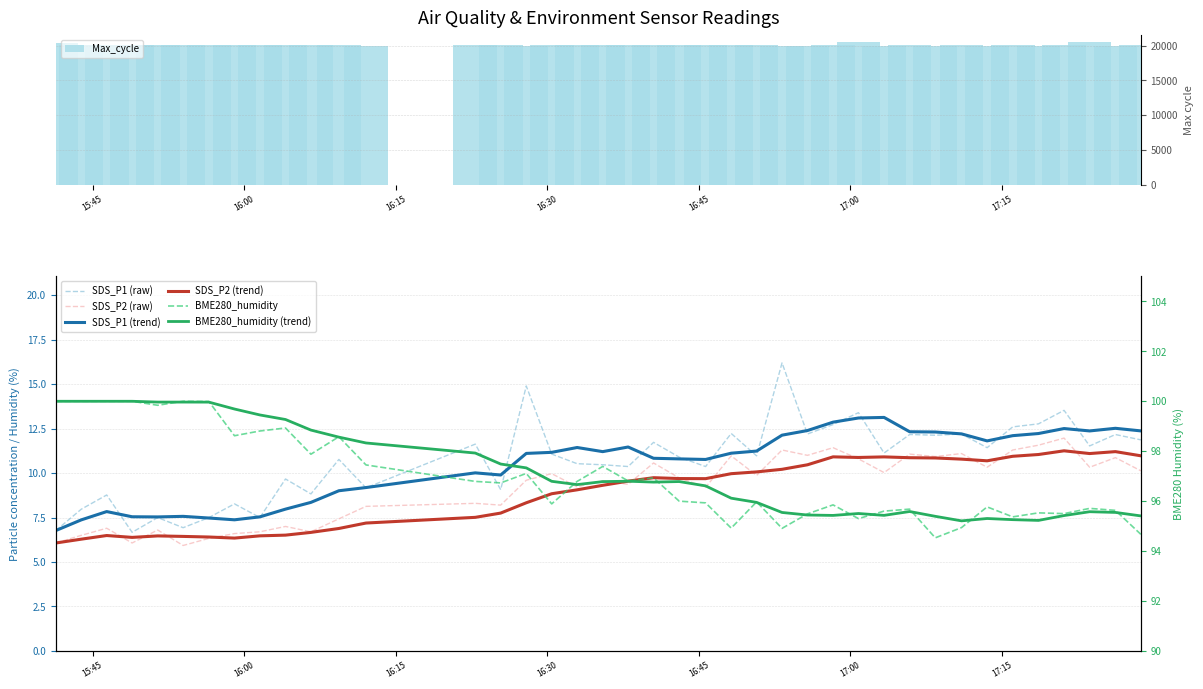

What is the lowest value of the Max_cycle series?

20018